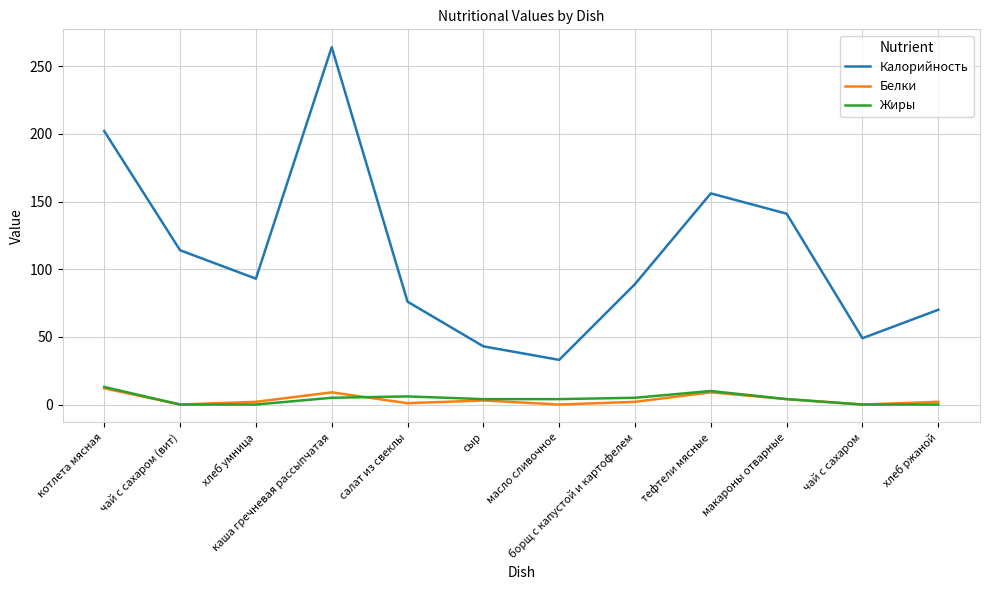

What is the average value of the Жиры series?

4